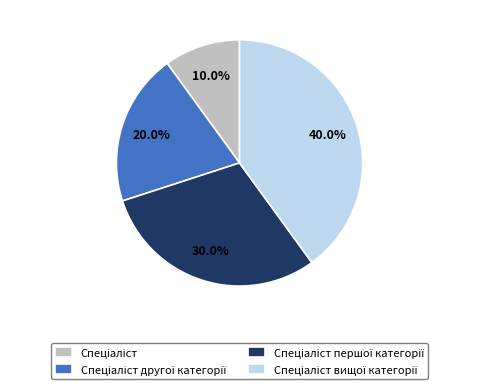

Is there a majority slice in this chart?

No